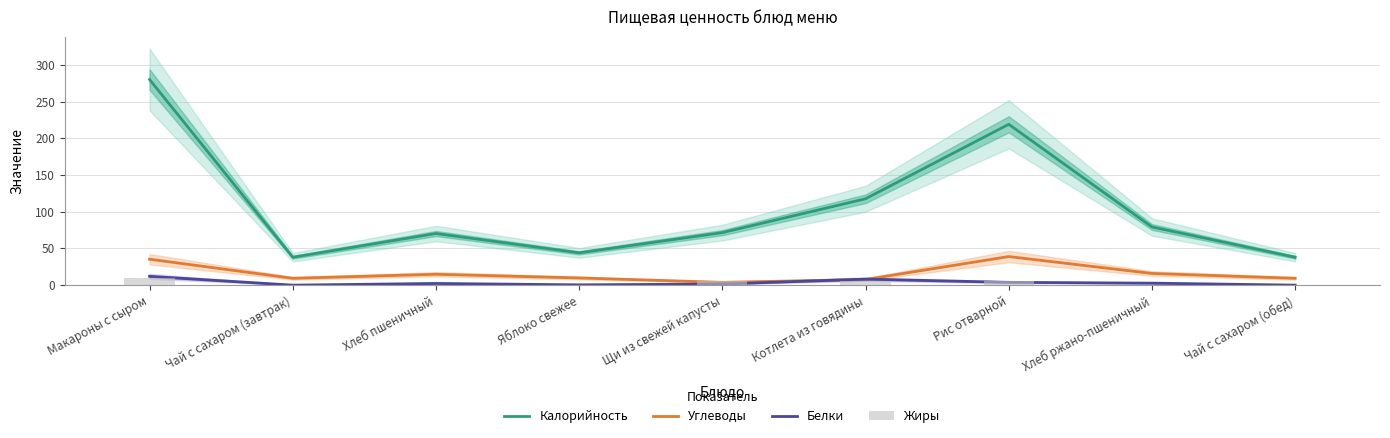

What value does the Белки series have at Хлеб ржано-пшеничный?

2.7